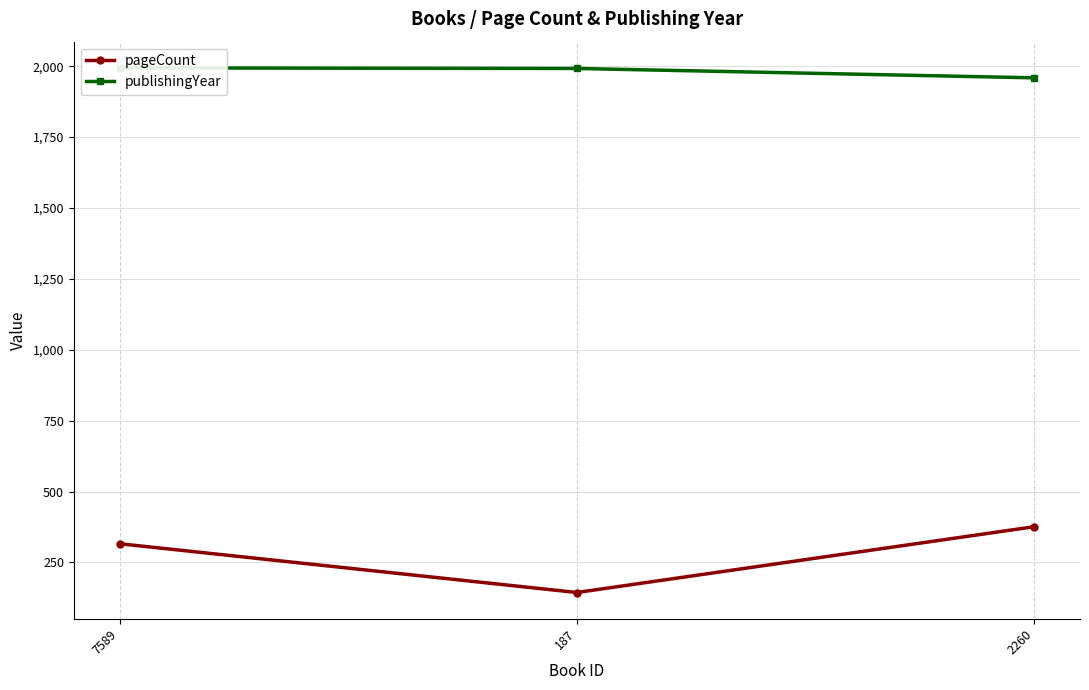

Where does the pageCount series first go above 316?

2260